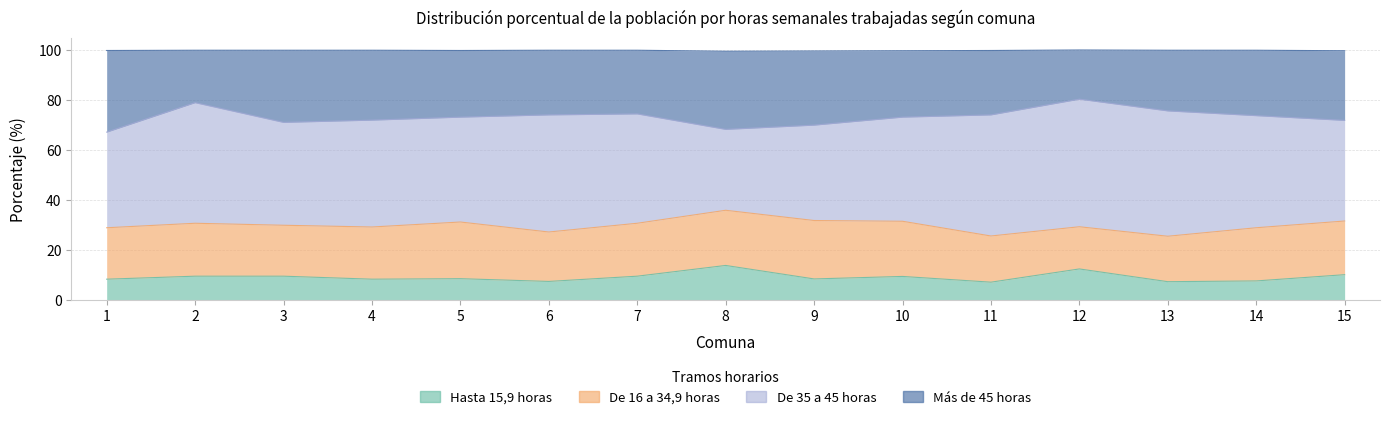

True or false: Hasta 15,9 horas and Más de 45 horas cross at least once.

False